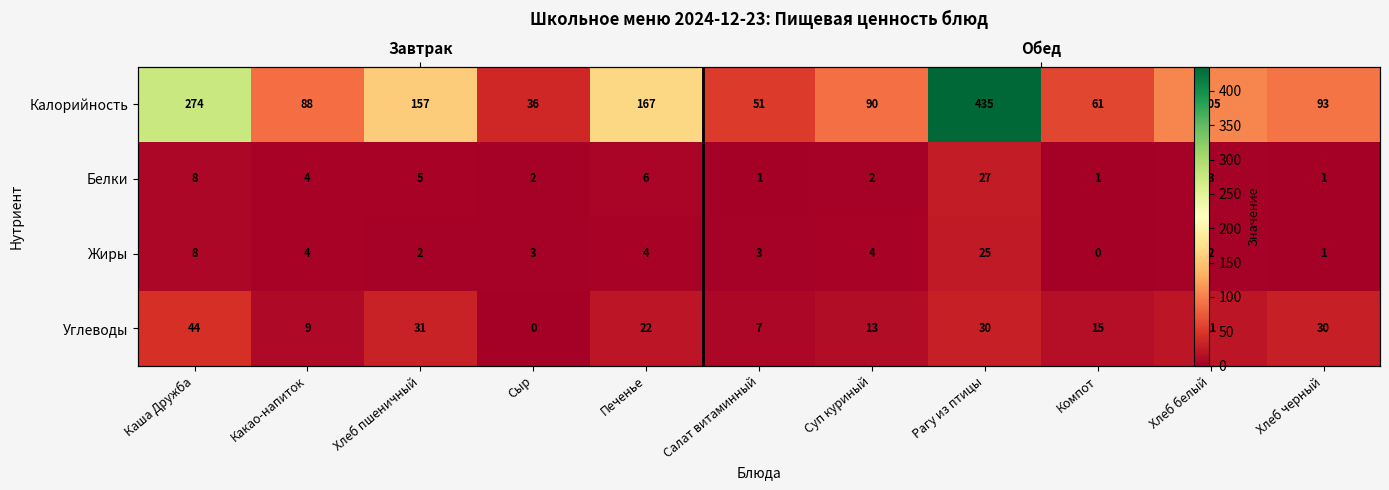

How many series are shown in this chart?

4